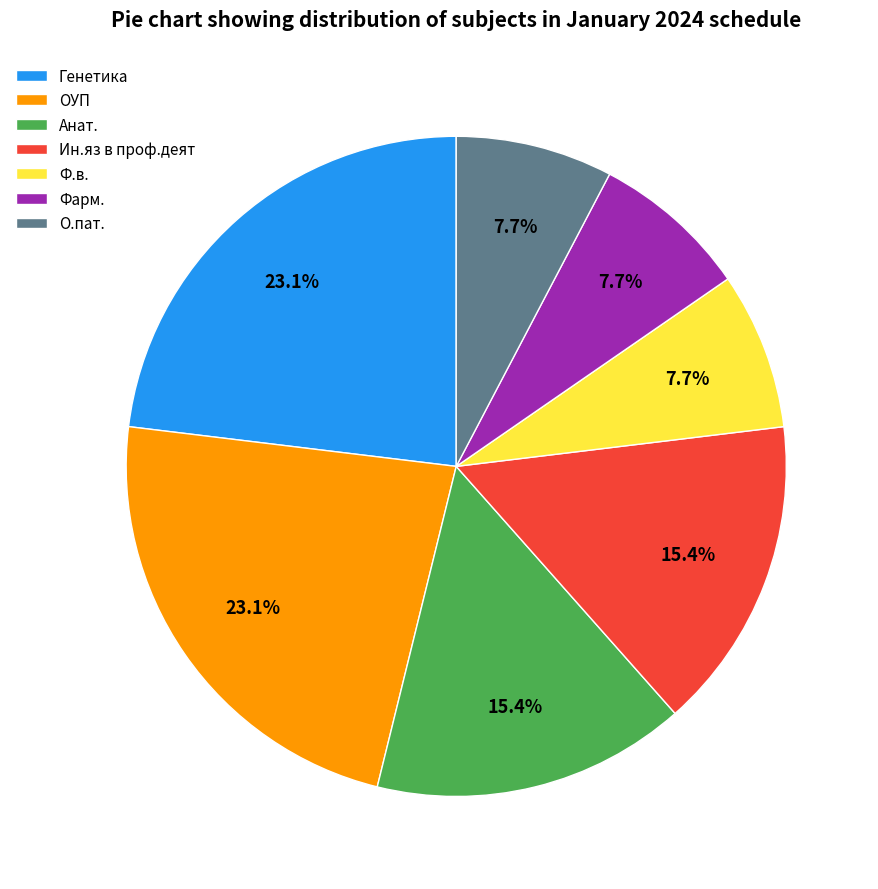

What is the ratio of the value at Анат. to the value at Фарм.?

2.0